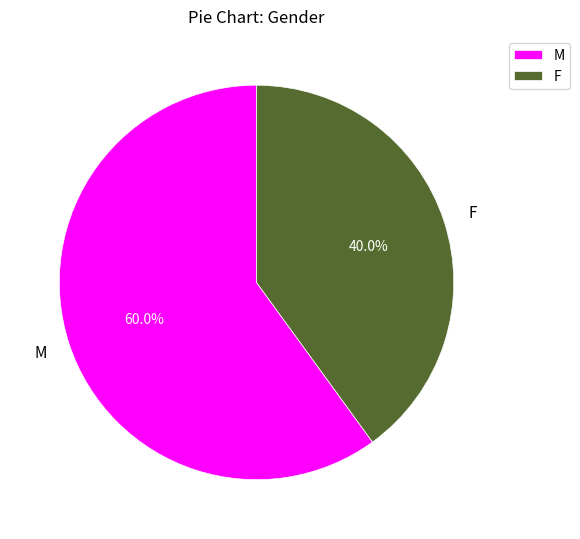

Approximately how many times larger is the value at M compared to F?

1.5